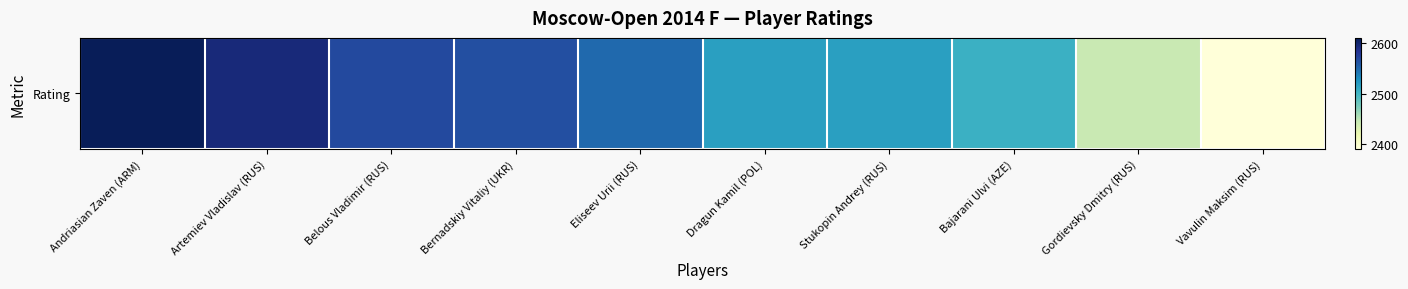

How many data points are above 2549?

4